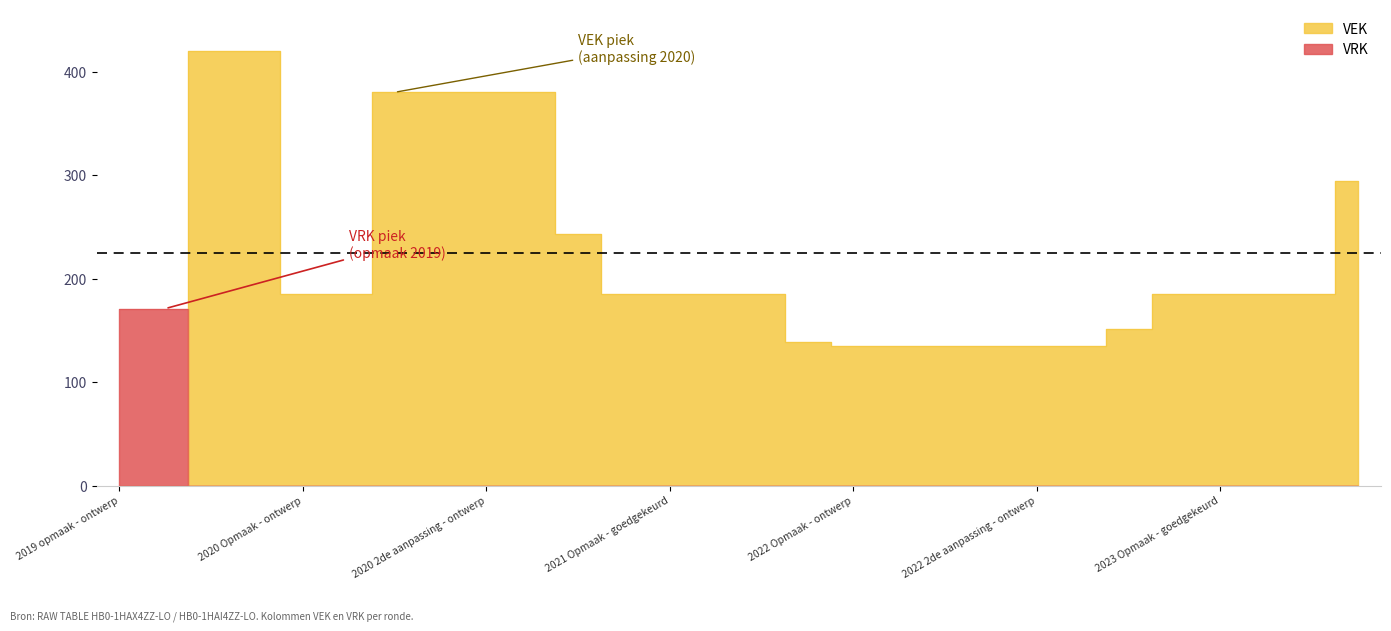

How many distinct data groups are displayed?

2